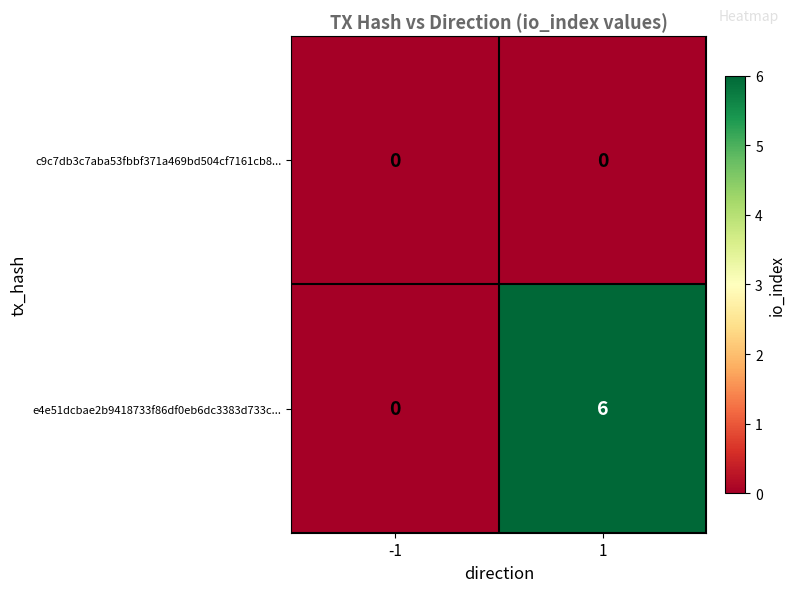

At 1, list the series in order from largest to smallest.

e4e51dcbae2b9418733f86df0eb6dc3383d733c..., c9c7db3c7aba53fbbf371a469bd504cf7161cb8...